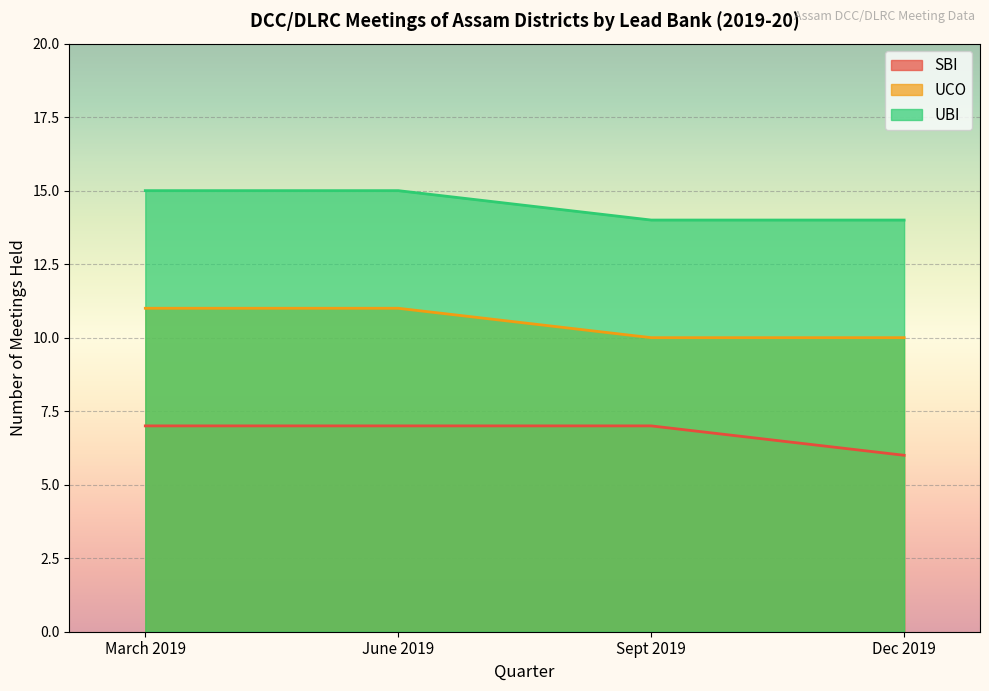

What is the maximum value shown in the chart?

15